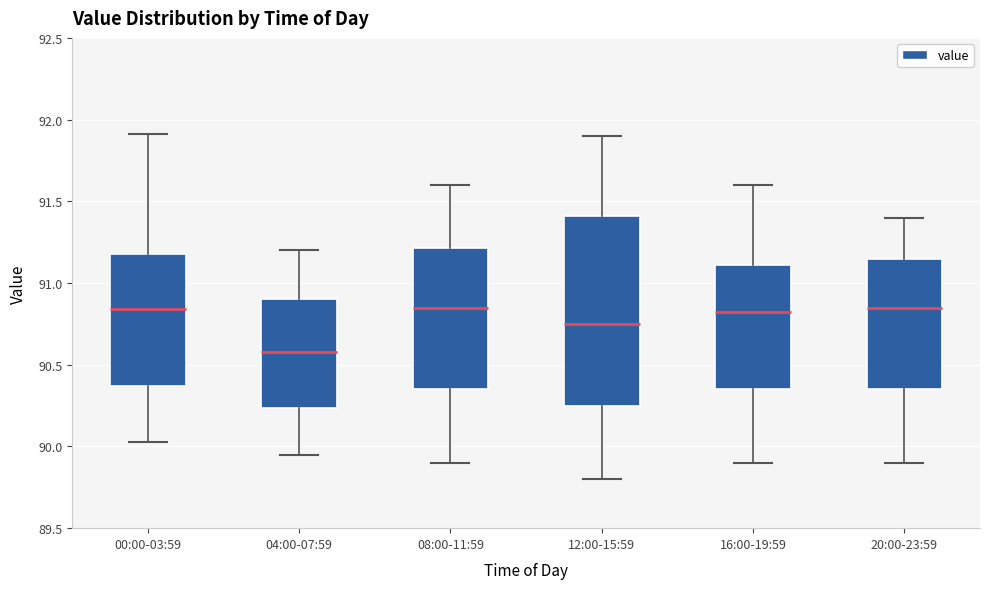

Reading left to right, read every box against the y-axis: the position of its median line, the range the box covers, and the ends of its whiskers. The values are not printed on the chart, so give them approximately, as read against the axis.

00:00-03:59: median 90.85, box 90.35 to 91.20, whiskers 90.05 to 91.90
04:00-07:59: median 90.60, box 90.25 to 90.90, whiskers 89.95 to 91.20
08:00-11:59: median 90.85, box 90.35 to 91.20, whiskers 89.90 to 91.60
12:00-15:59: median 90.75, box 90.25 to 91.40, whiskers 89.80 to 91.90
16:00-19:59: median 90.85, box 90.35 to 91.10, whiskers 89.90 to 91.60
20:00-23:59: median 90.85, box 90.35 to 91.15, whiskers 89.90 to 91.40